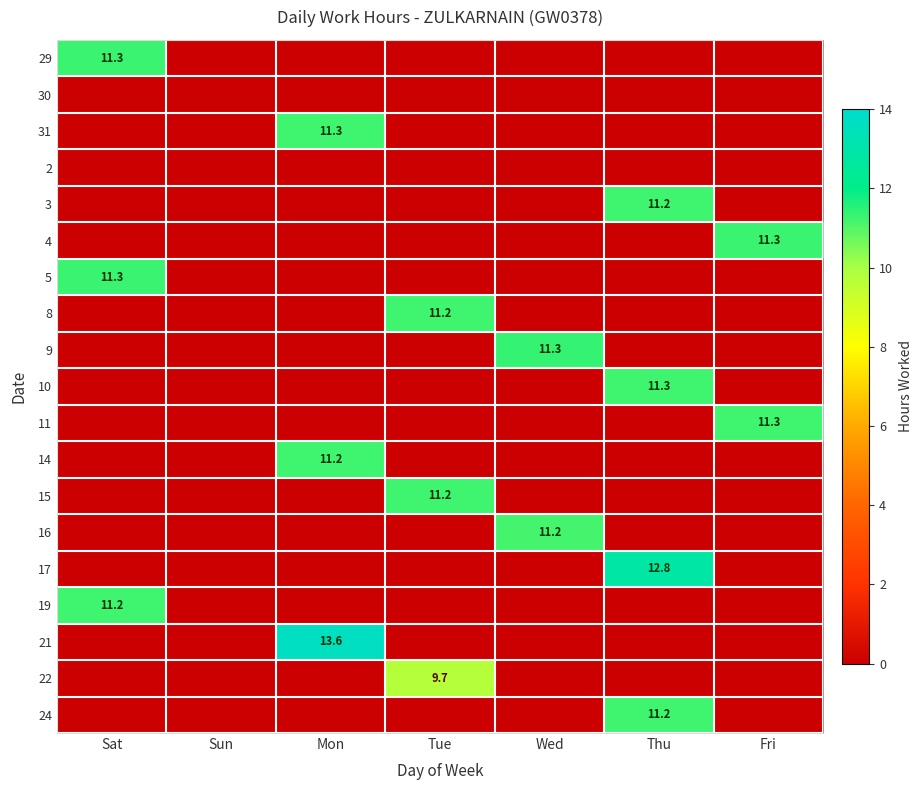

True or false: 9 has a value of 11.3 at Wed.

True